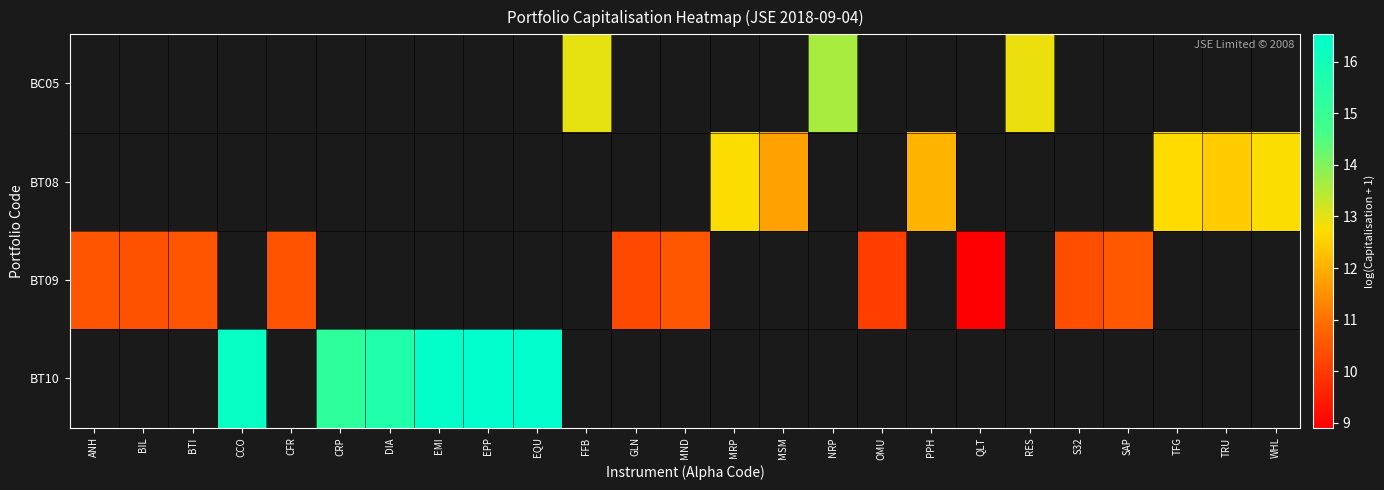

At which category does the chart reach its minimum across all series?

QLT